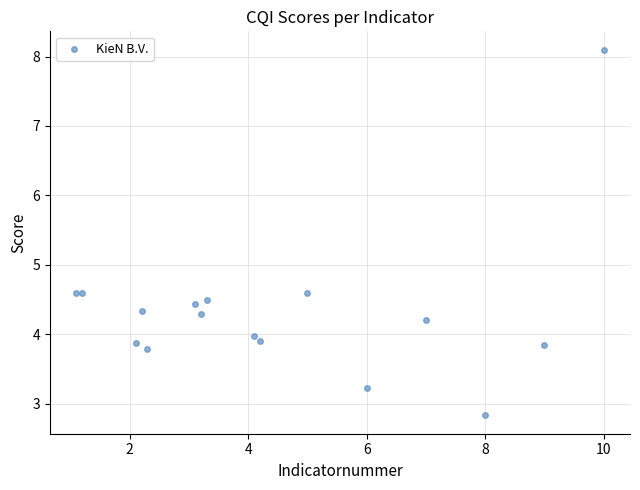

What is the range of X values (max minus min)?

8.9